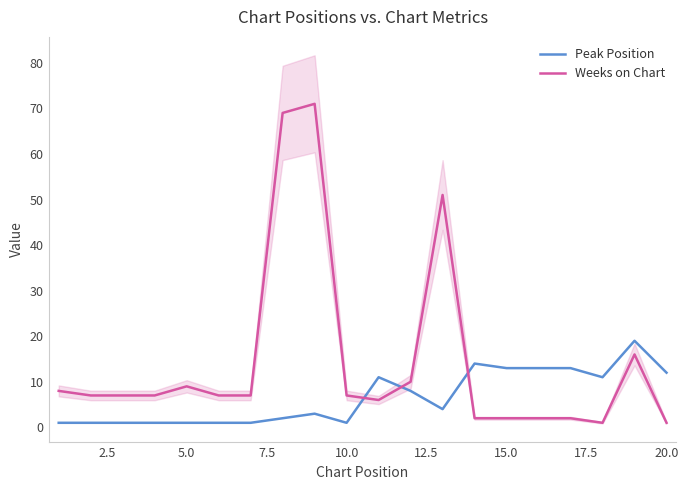

Count the number of data series in this chart.

2